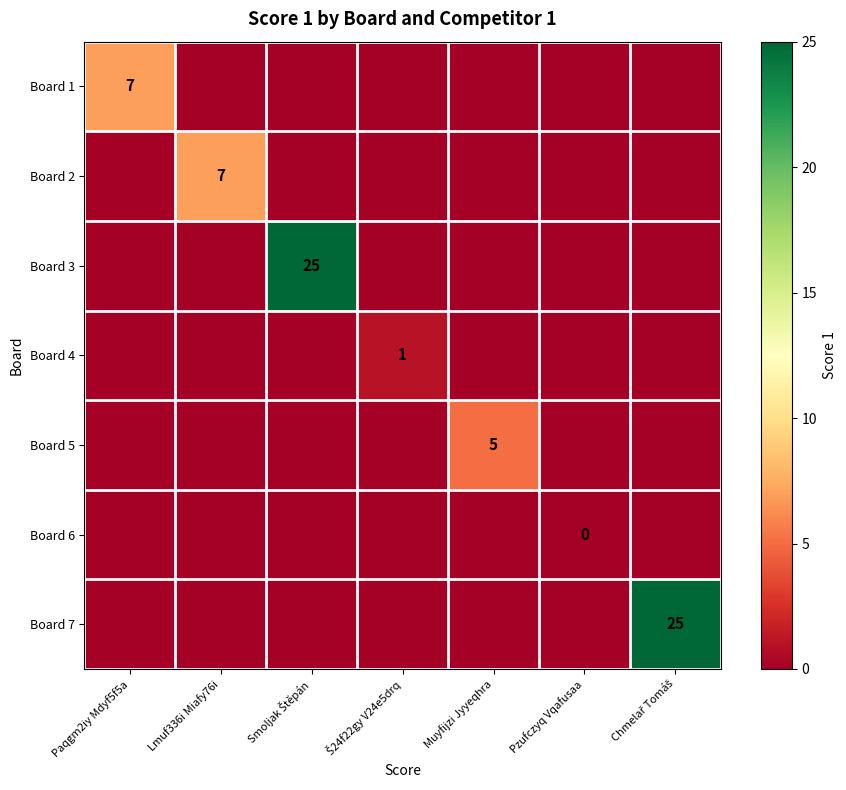

The Board 5 series shows 9 at Muyfijzi Jyyeqhra. True or false?

False